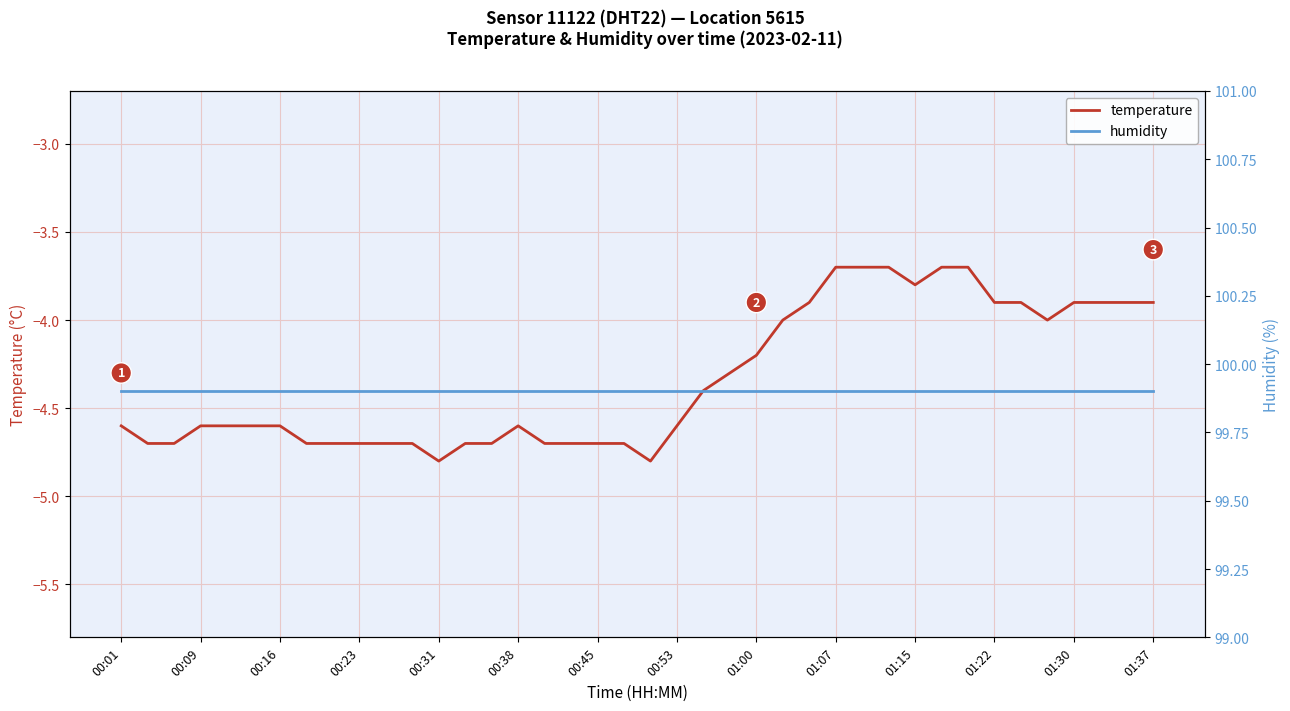

How many lines are shown in the chart?

2